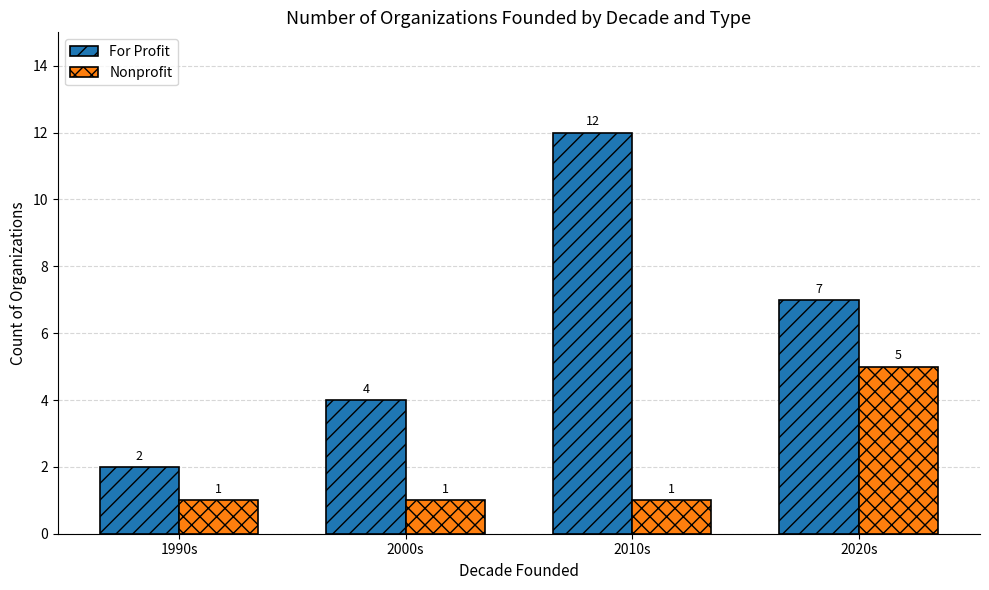

What is the difference between the maximum and minimum values in the For Profit series?

10